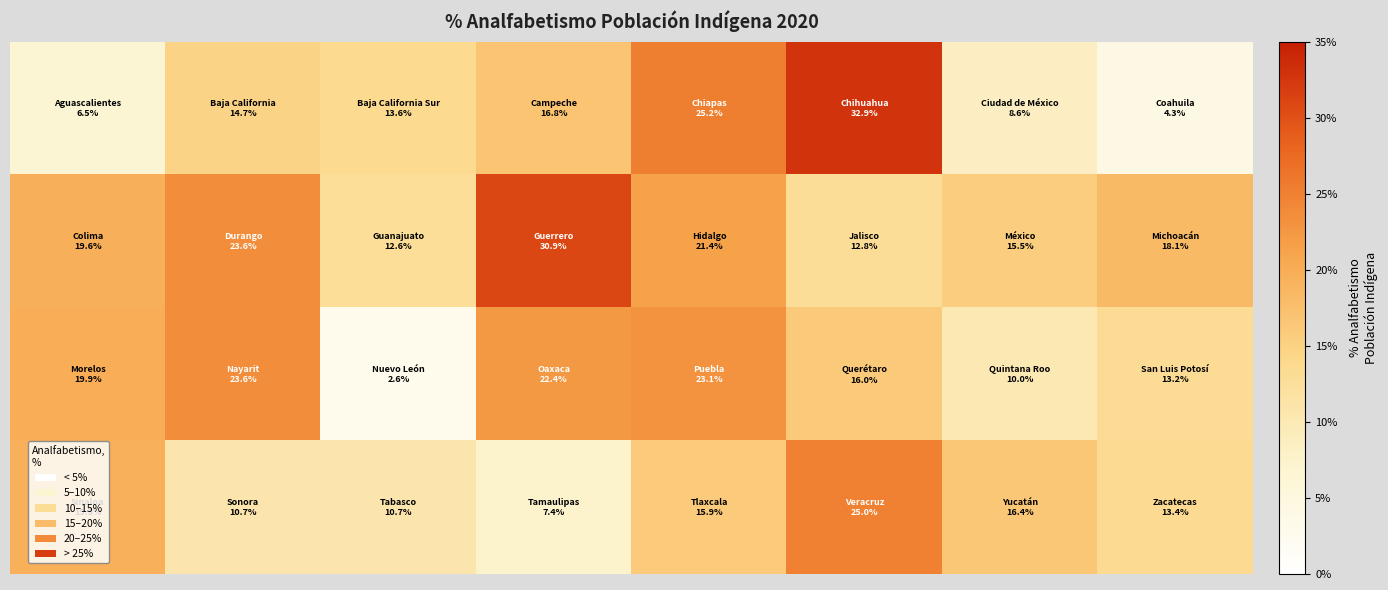

Count the number of categories in the chart.

8